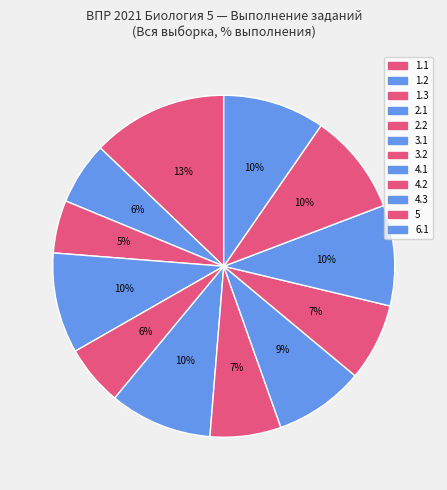

Which category has the biggest portion of the pie?

1.1